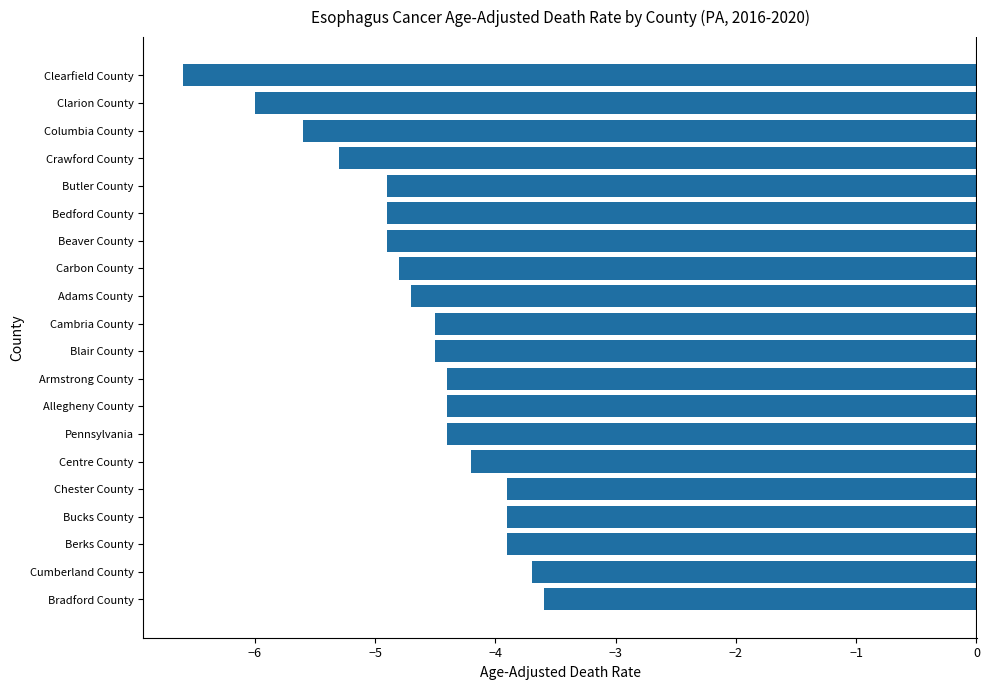

Is it true that the value at Bucks County is -3.9?

True